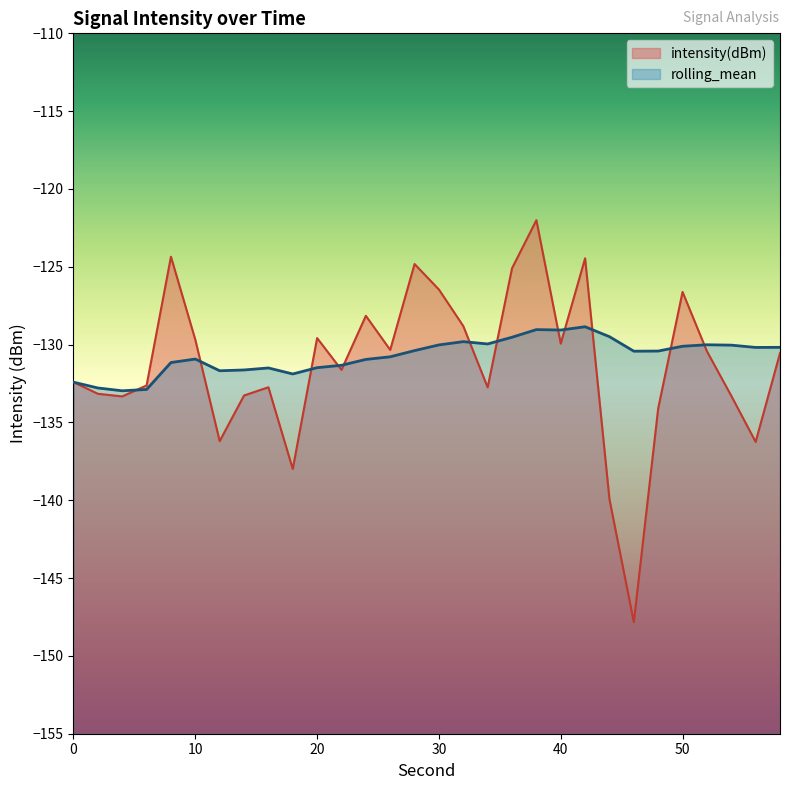

At which category does rolling_mean reach its first local valley?

4